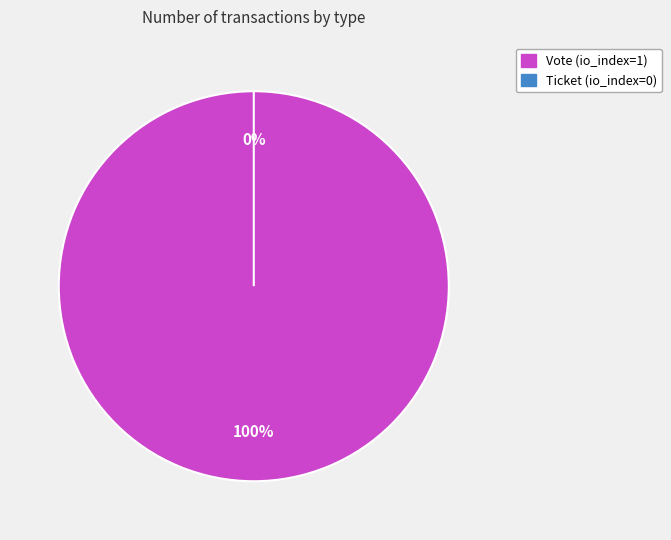

Is it true that Ticket is 10% of the pie?

False